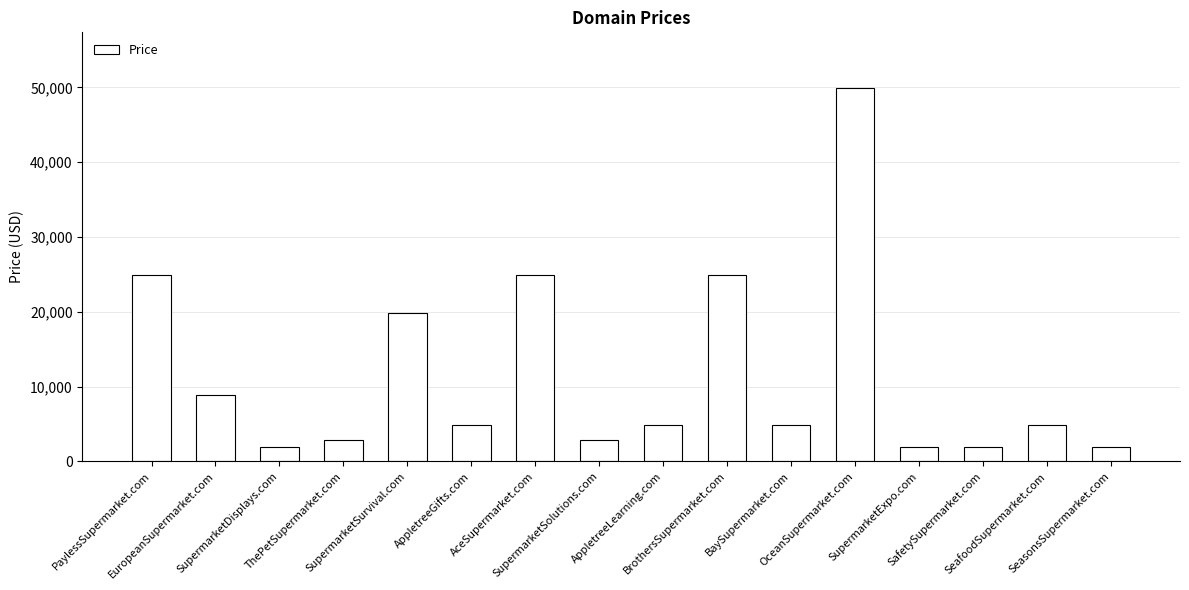

What is the difference between the maximum and minimum values?

48000